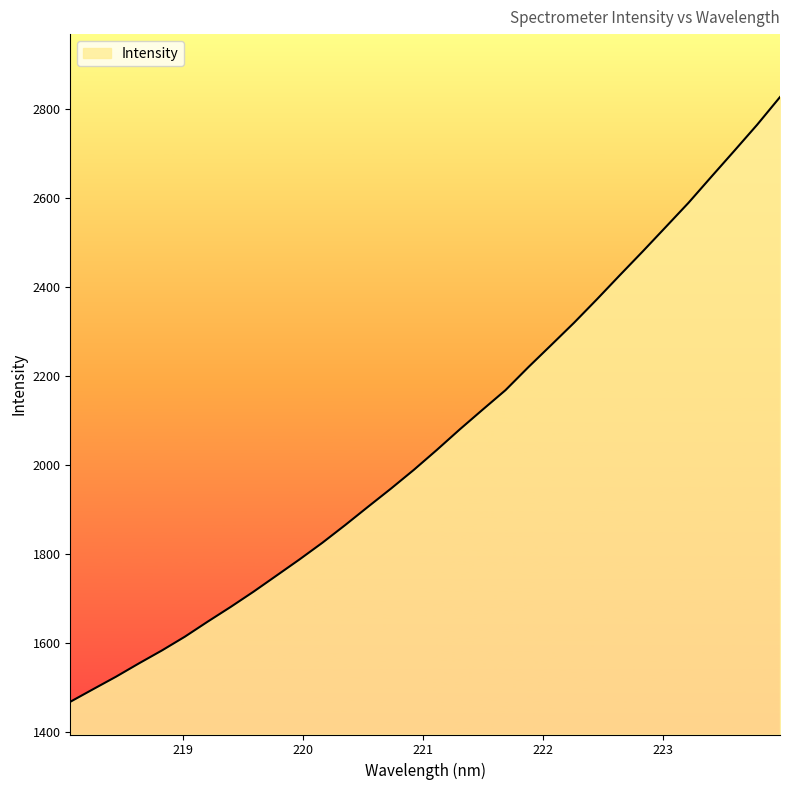

What is the maximum value shown in the chart?

2826.3